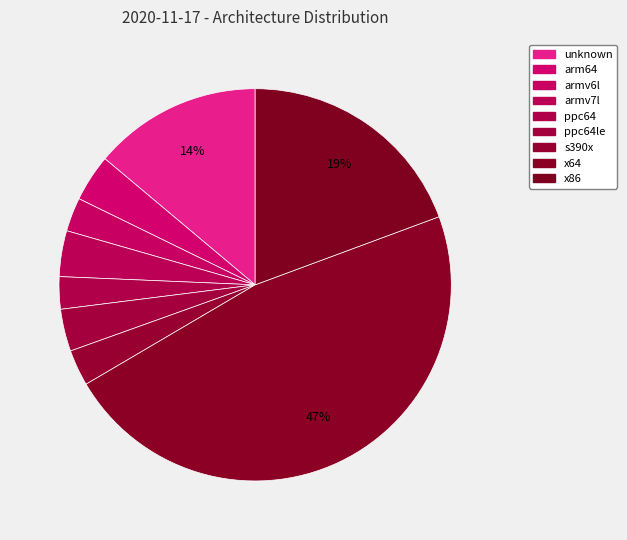

To the nearest percent, what portion does unknown represent?

14%